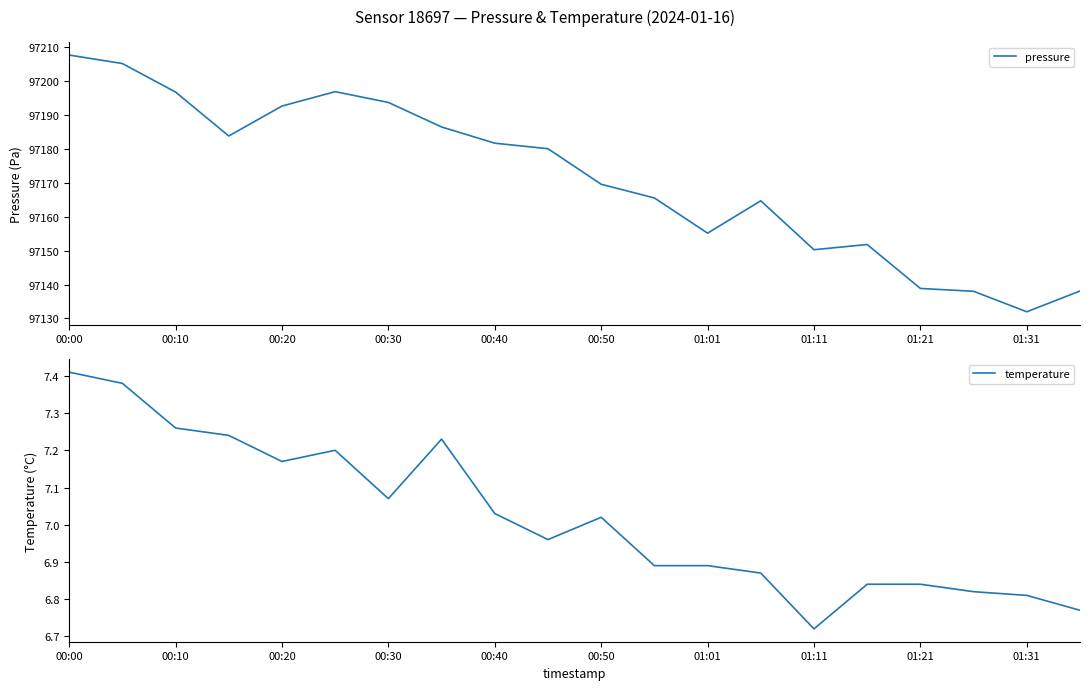

At which label does temperature first exceed 7?

00:00